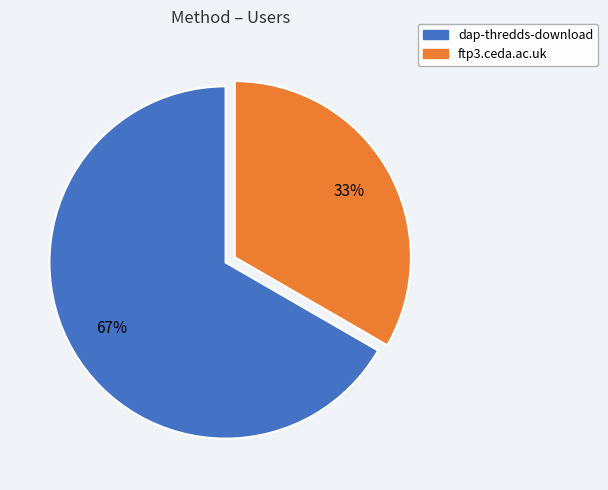

Combined, do ftp3.ceda.ac.uk and dap-thredds-download account for over 50%?

Yes